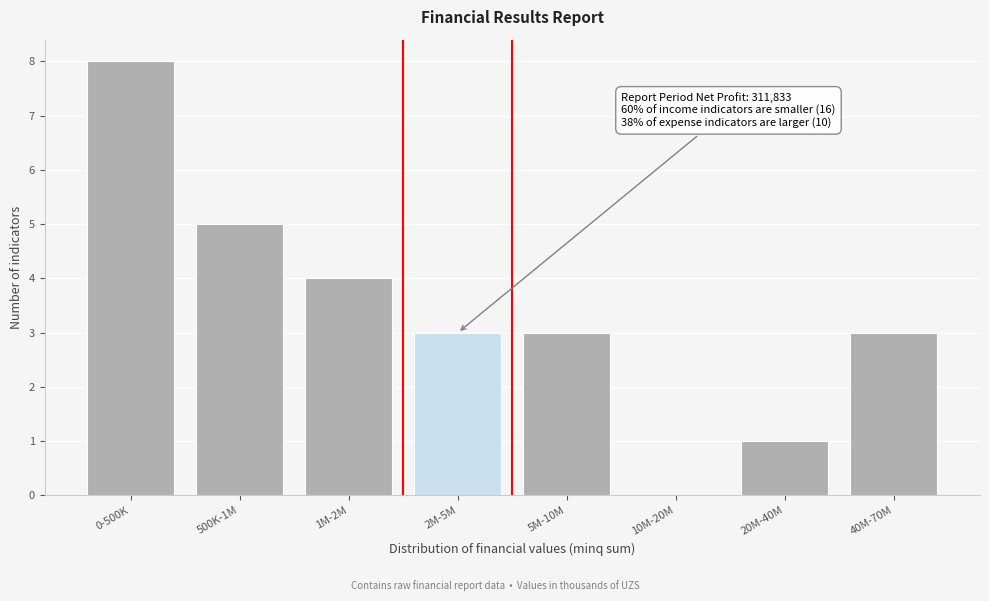

Reading left to right, extract all data points from this chart.

0-500K=8	500K-1M=5	1M-2M=4	2M-5M=3	5M-10M=3	10M-20M=0	20M-40M=1	40M-70M=3